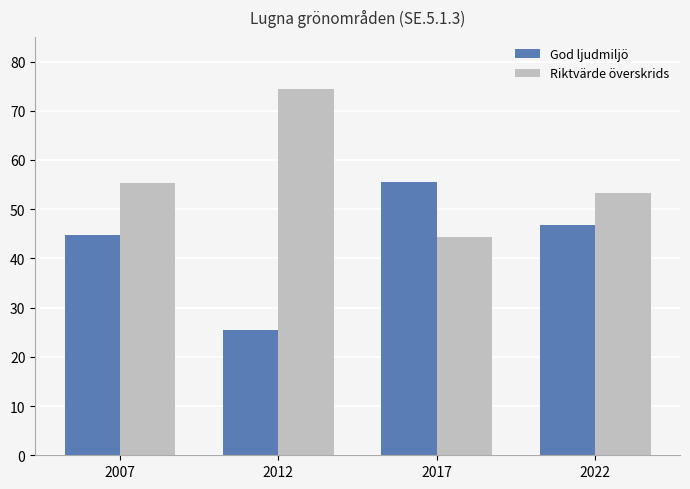

Reading left to right, transcribe all the data shown in this chart.

God ljudmiljö: 2007=44.7	2012=25.5	2017=55.6	2022=46.7
Riktvärde överskrids: 2007=55.3	2012=74.5	2017=44.4	2022=53.3